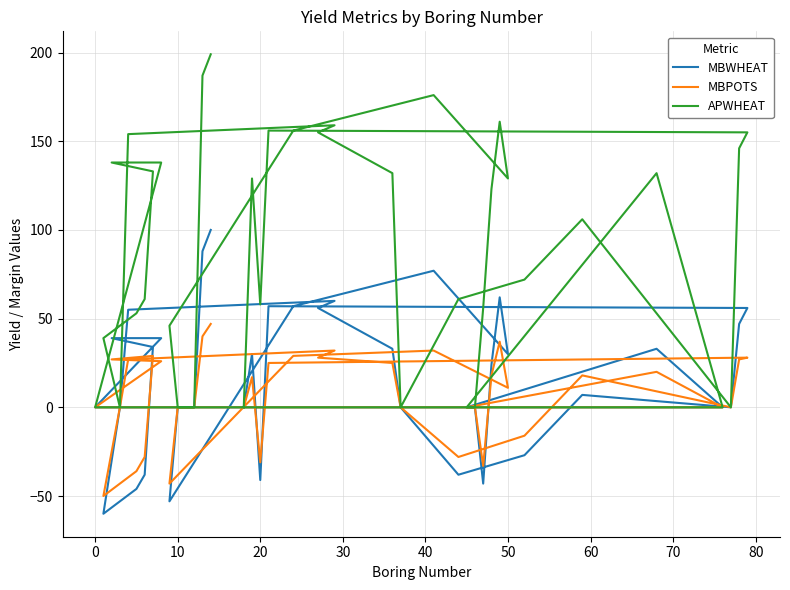

At how many categories does at least one series exceed -28?

40